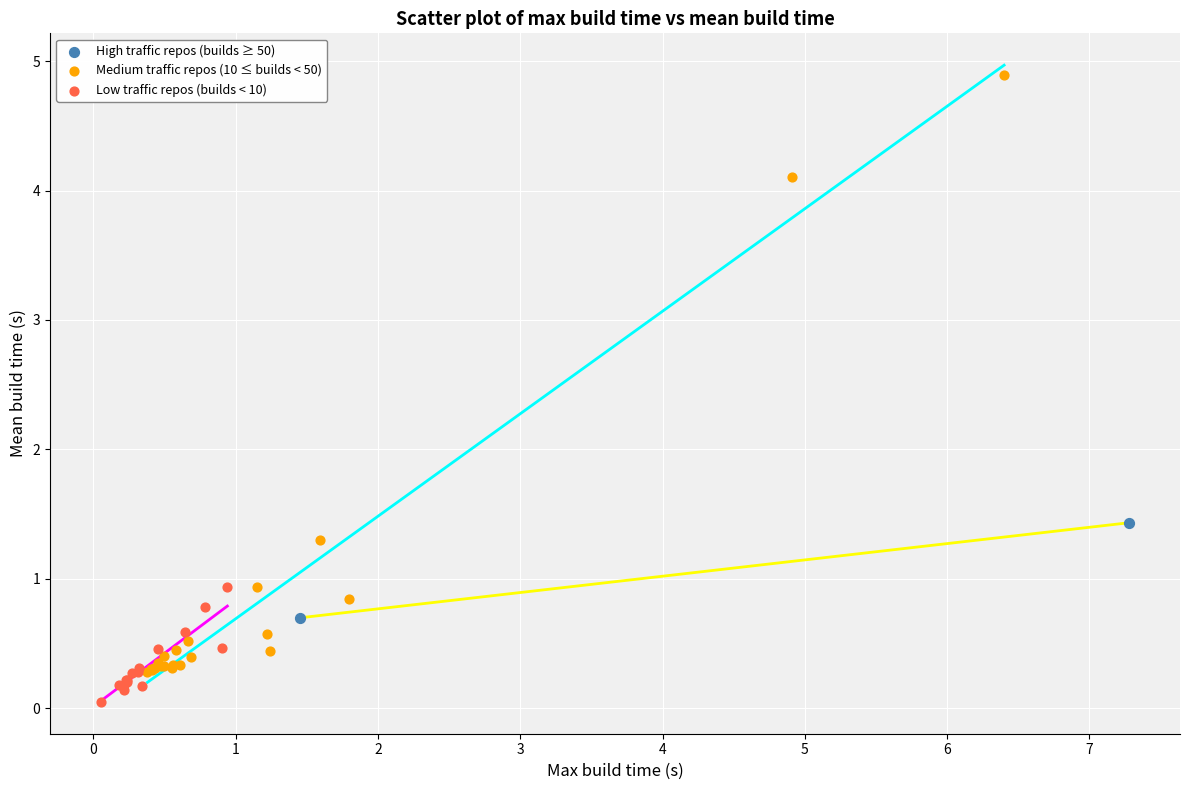

What are all the series names shown in the legend?

High traffic repos (builds ≥ 50), Medium traffic repos (10 ≤ builds < 50), Low traffic repos (builds < 10)